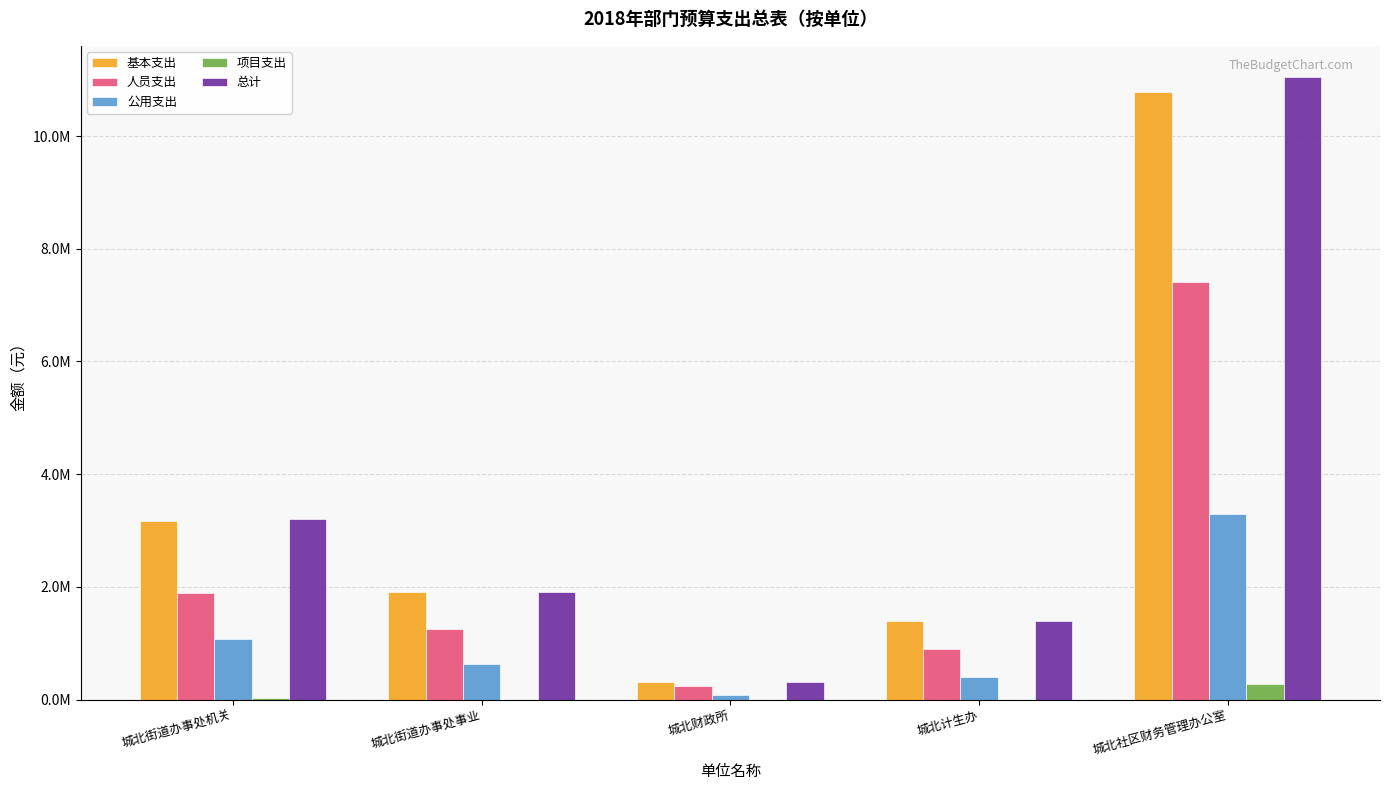

Are the bars grouped side by side (vs. stacked)?

Yes